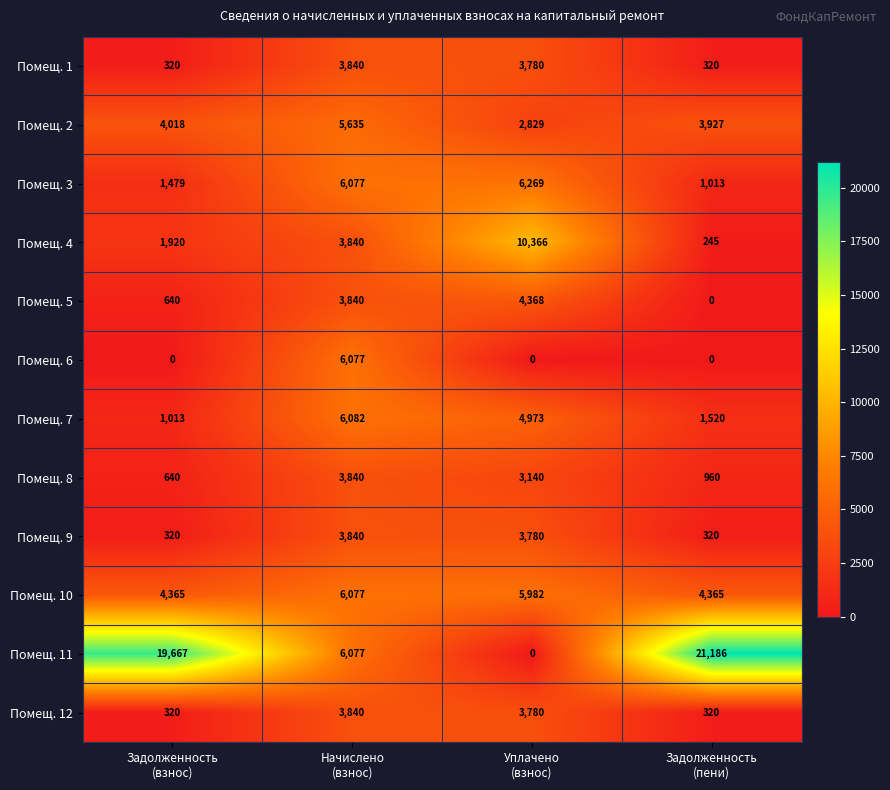

At how many categories does at least one series exceed 4207?

4